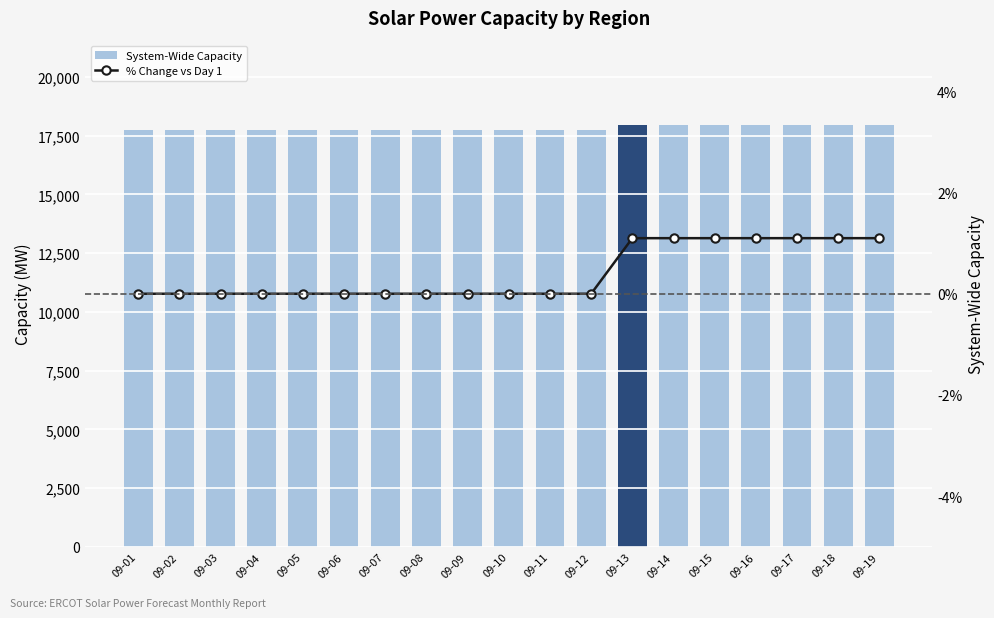

What is the difference between the second highest and second lowest values in the % Change vs Day 1 series?

1.1